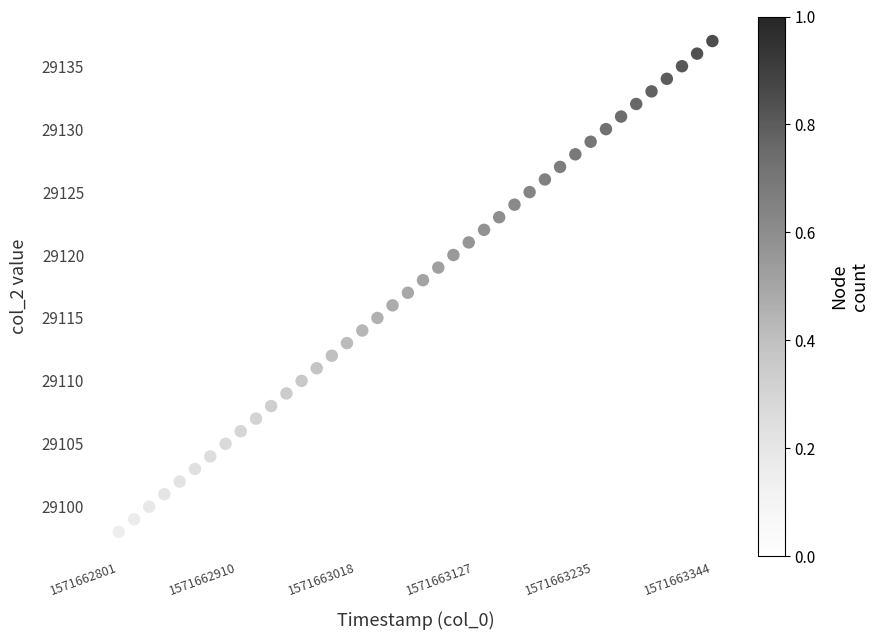

What is the range of Y values (max minus min)?

39